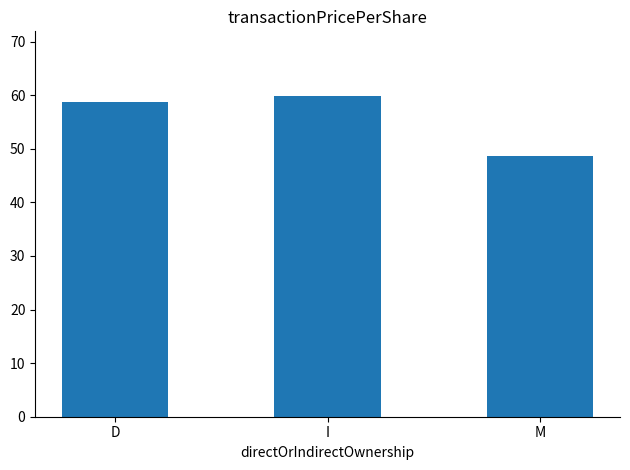

What is the label of the 2nd bar from the right?

I